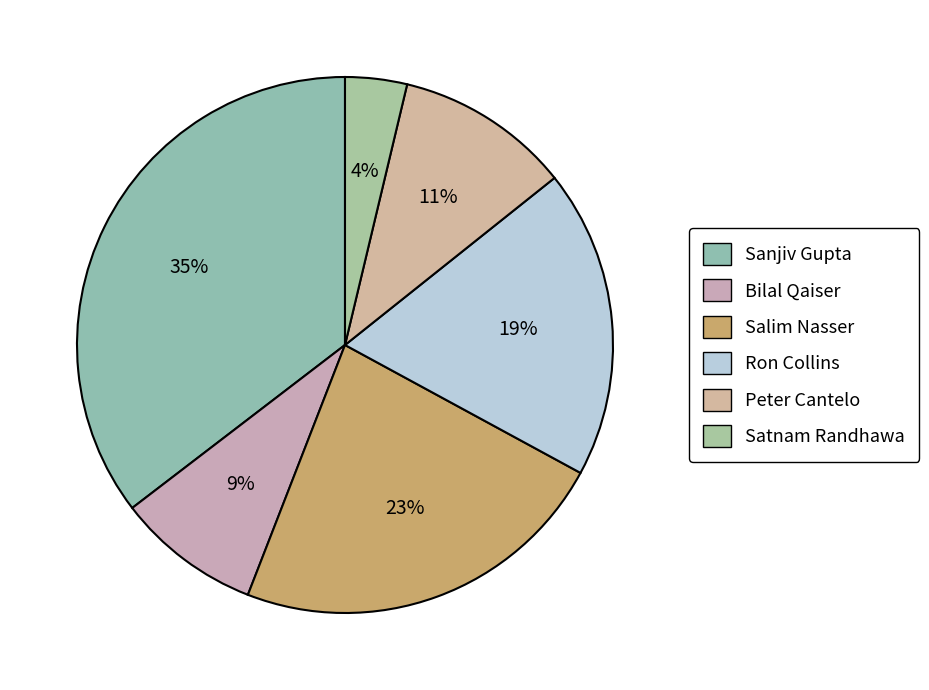

How many slices are in this pie chart?

6